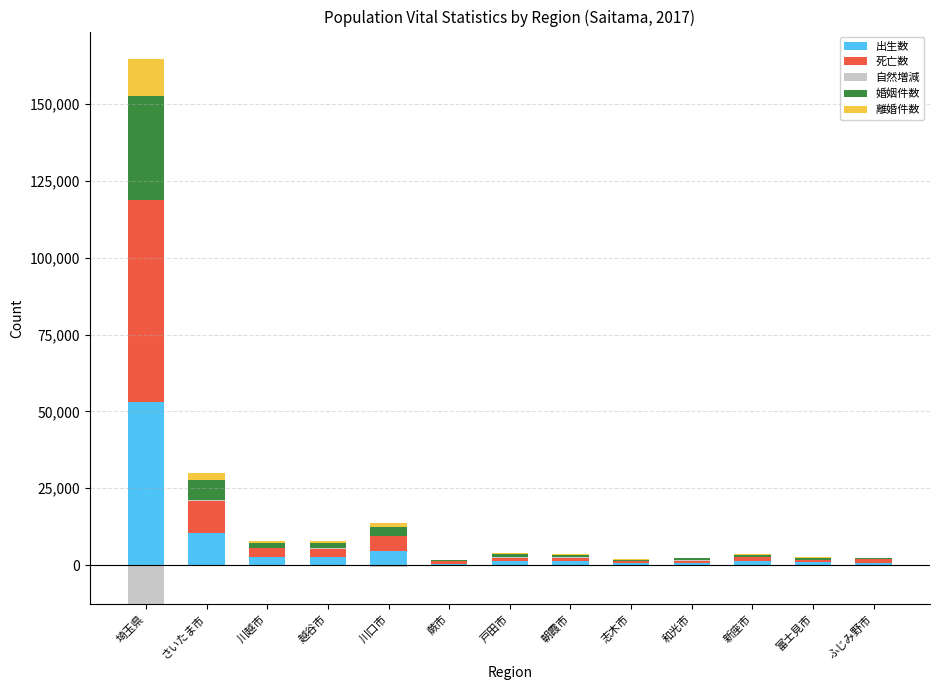

Which series has the largest total across all categories?

死亡数